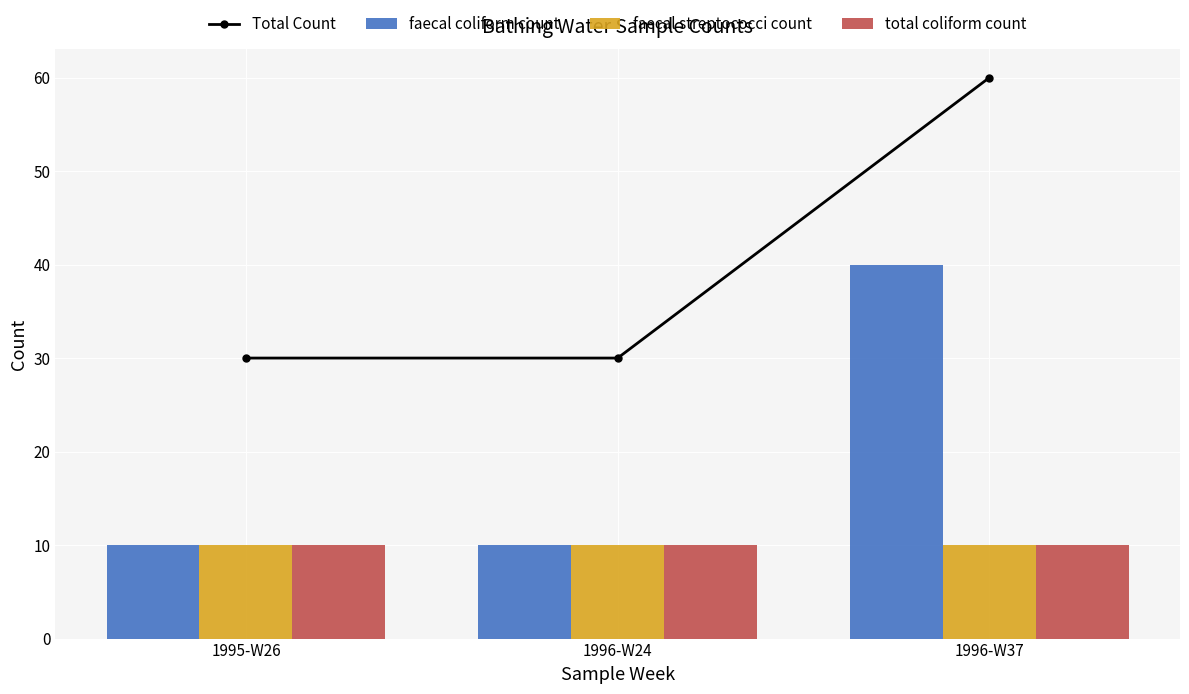

What is the sum of all total coliform count values?

30